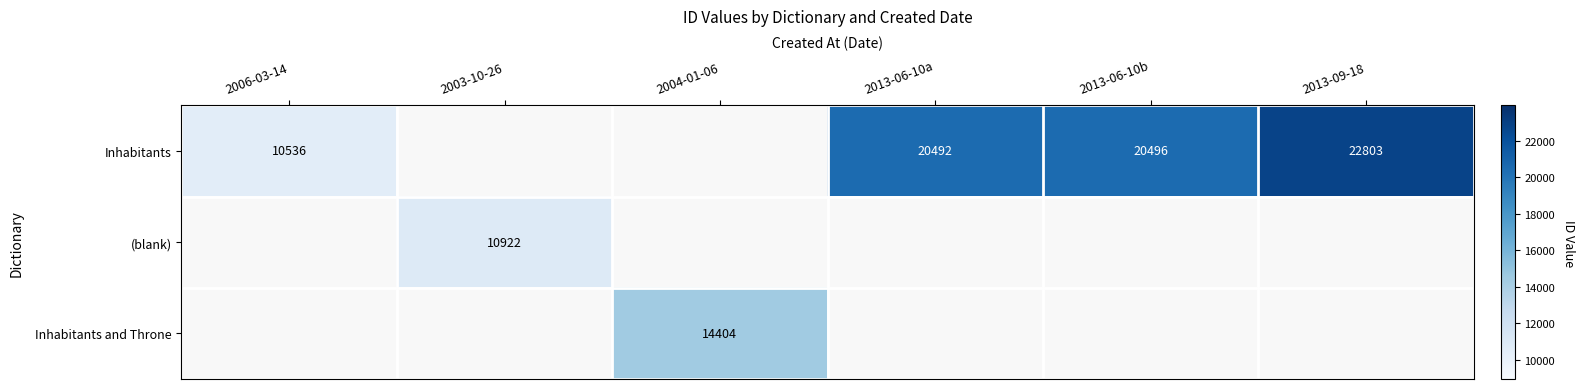

At which category does the chart reach its peak across all series?

2013-09-18